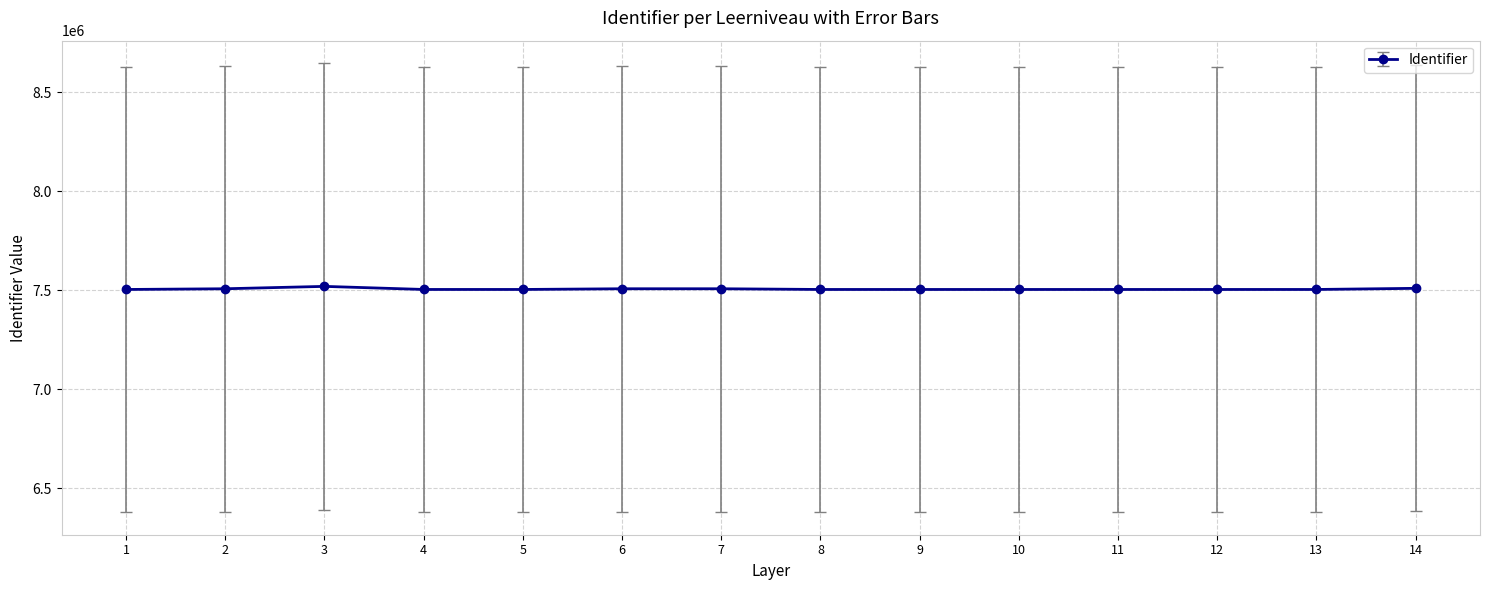

Approximately how many times larger is the value at 8 compared to 5?

1.0